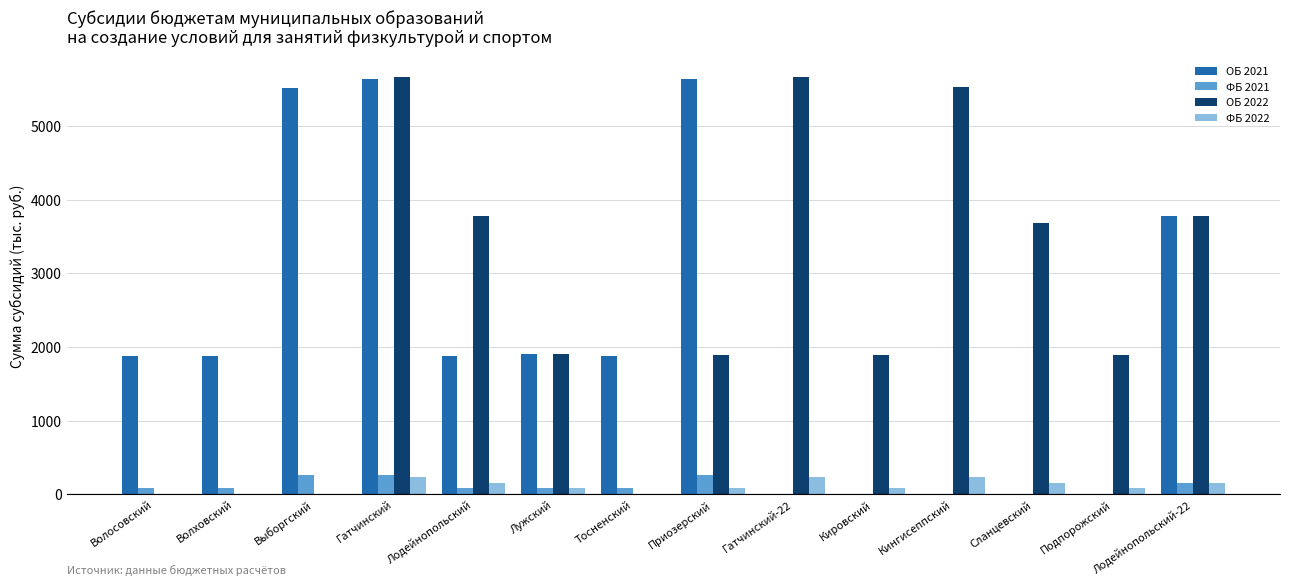

What is the sum of the ФБ 2021 values at Тосненский and Волховский?

173.5